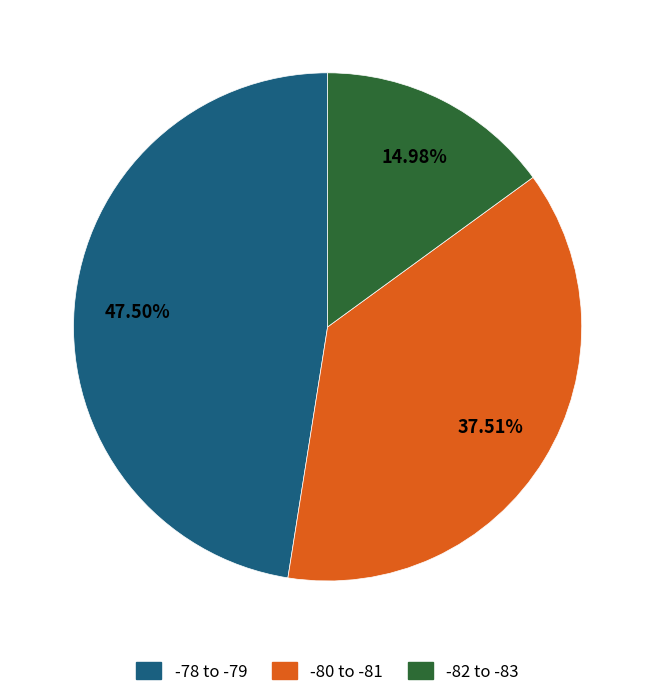

What is the smallest slice in the pie chart?

-82 to -83